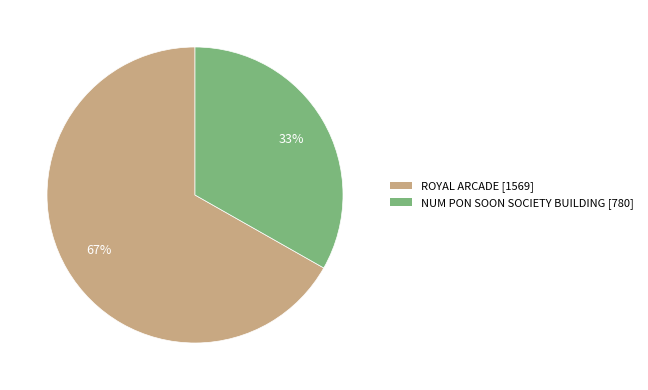

Count the number of slices in the pie.

2